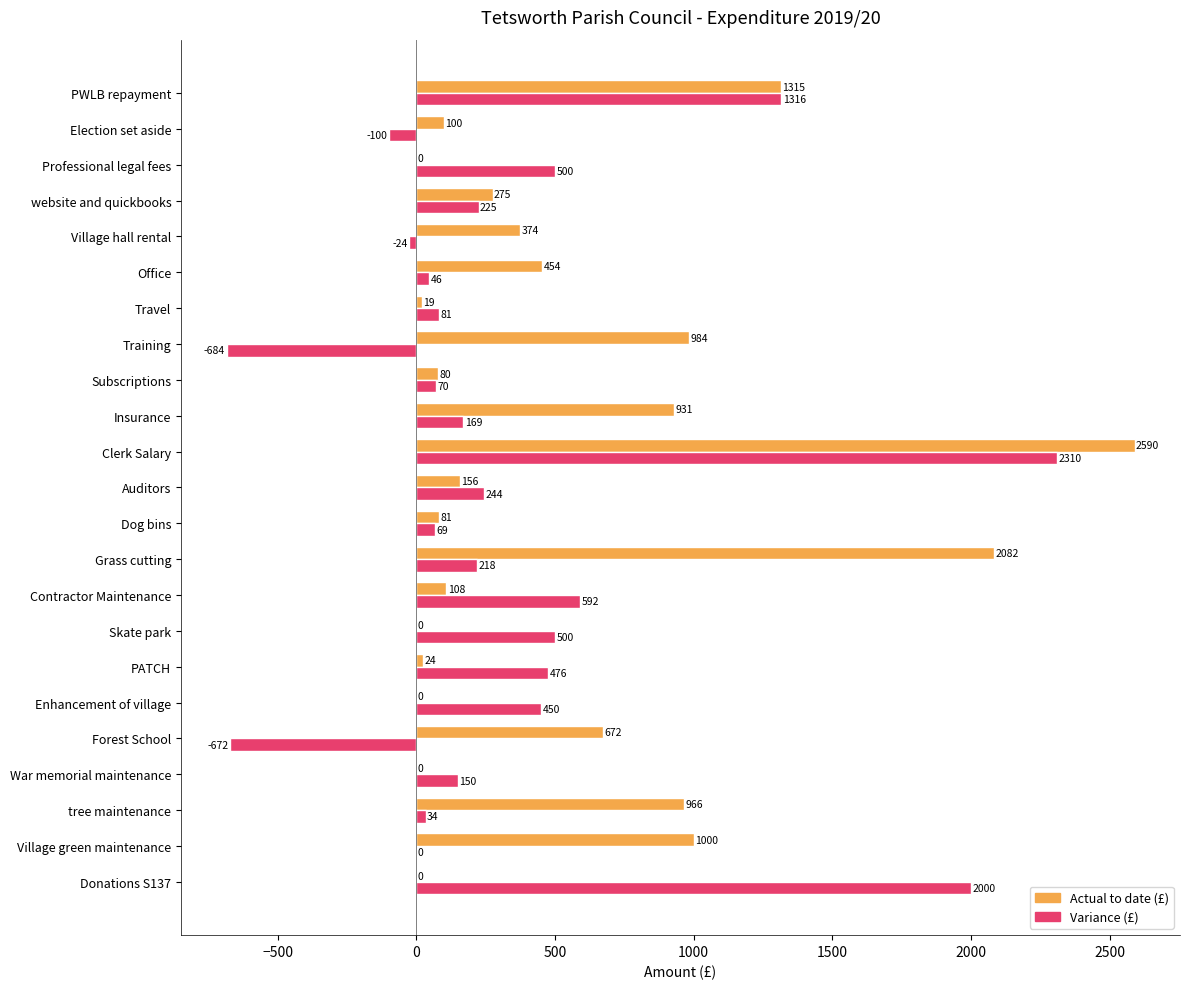

What is the sum of all Actual to date (£) values?

12210.7